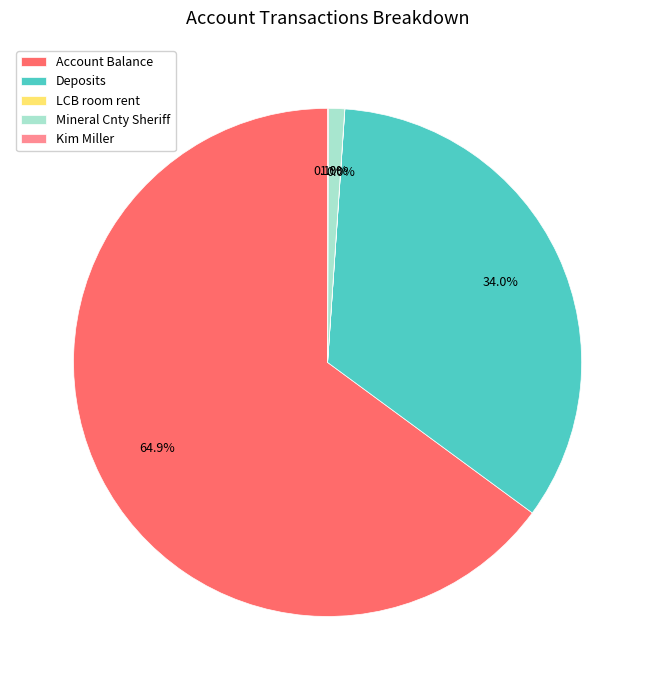

What is the largest slice in the pie chart?

Account Balance